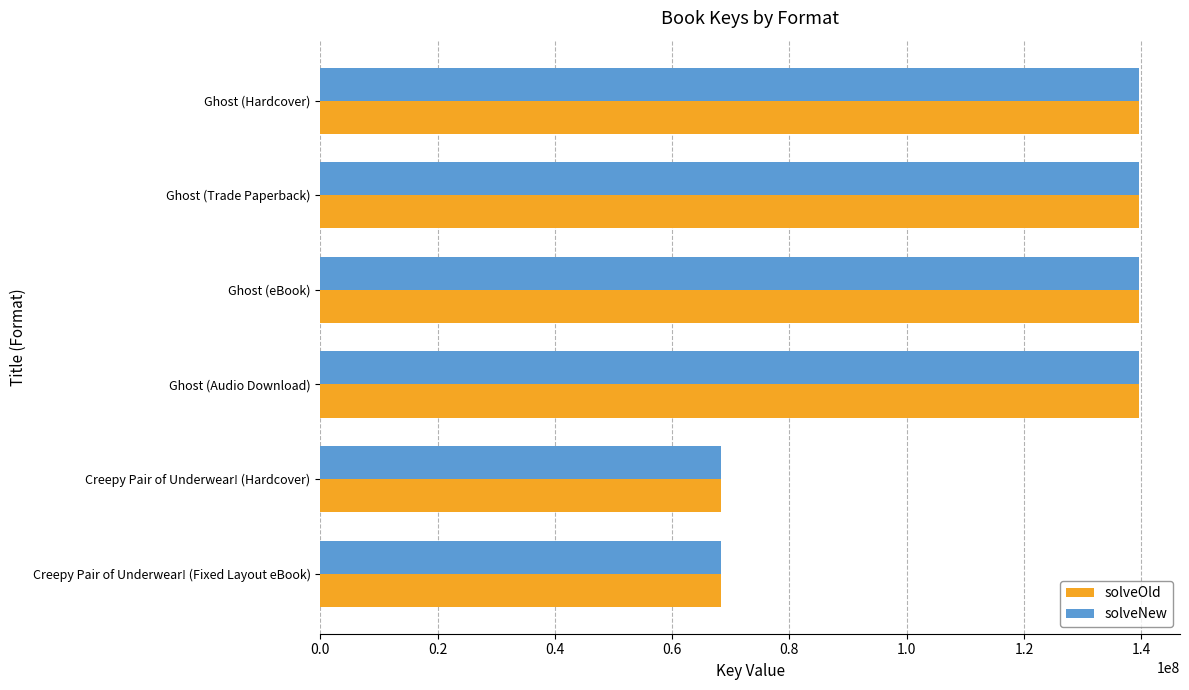

How many categories are shown in the chart?

6